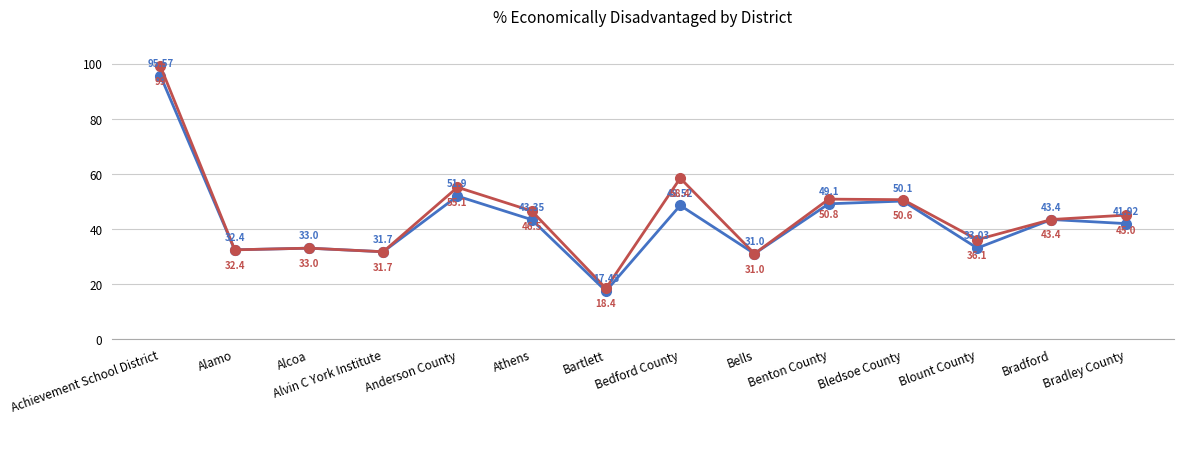

What is the label of the 2nd point from the right?

Bradford